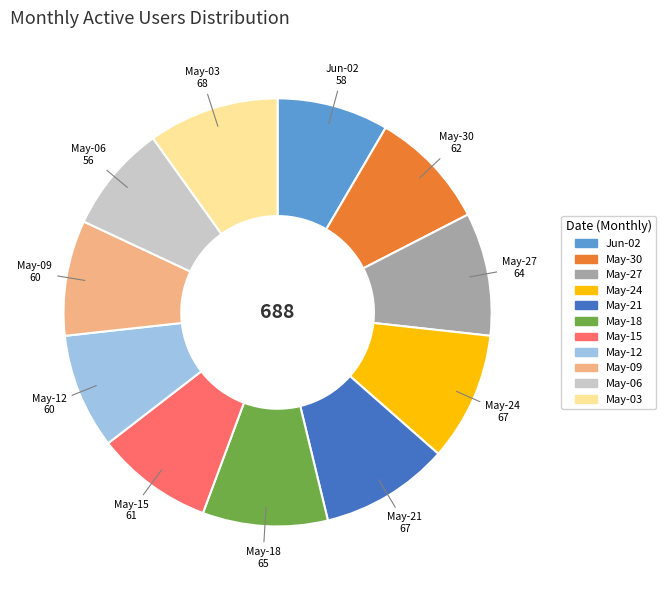

Is there any slice that represents more than half of the pie?

No